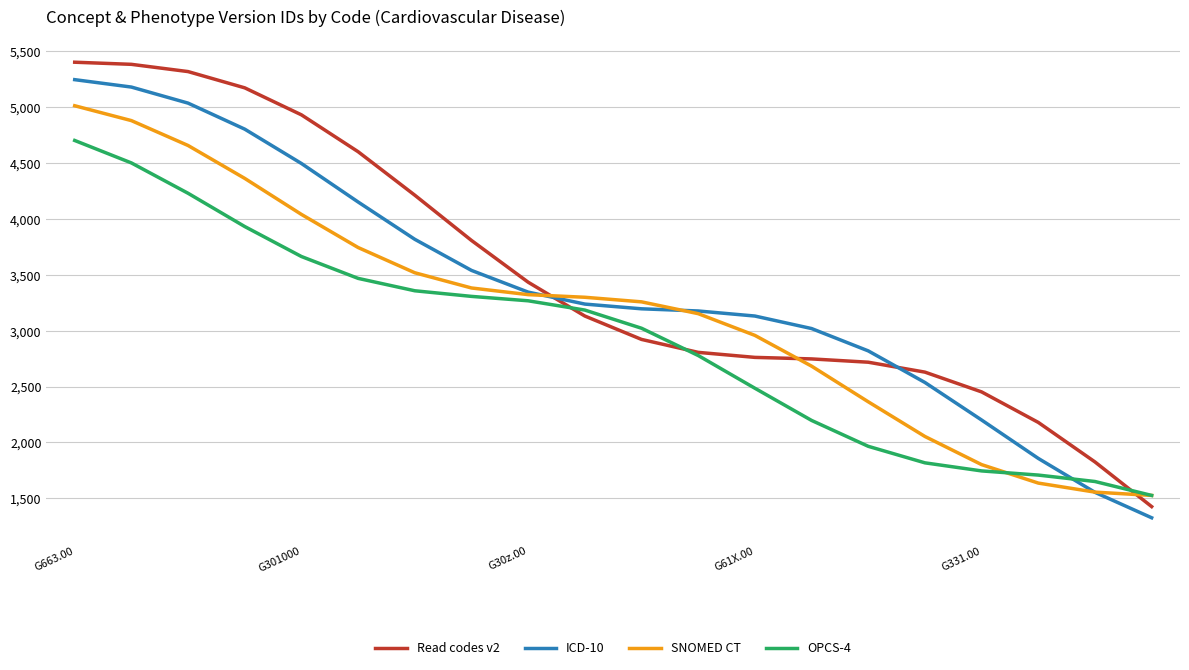

How many distinct data groups are displayed?

4